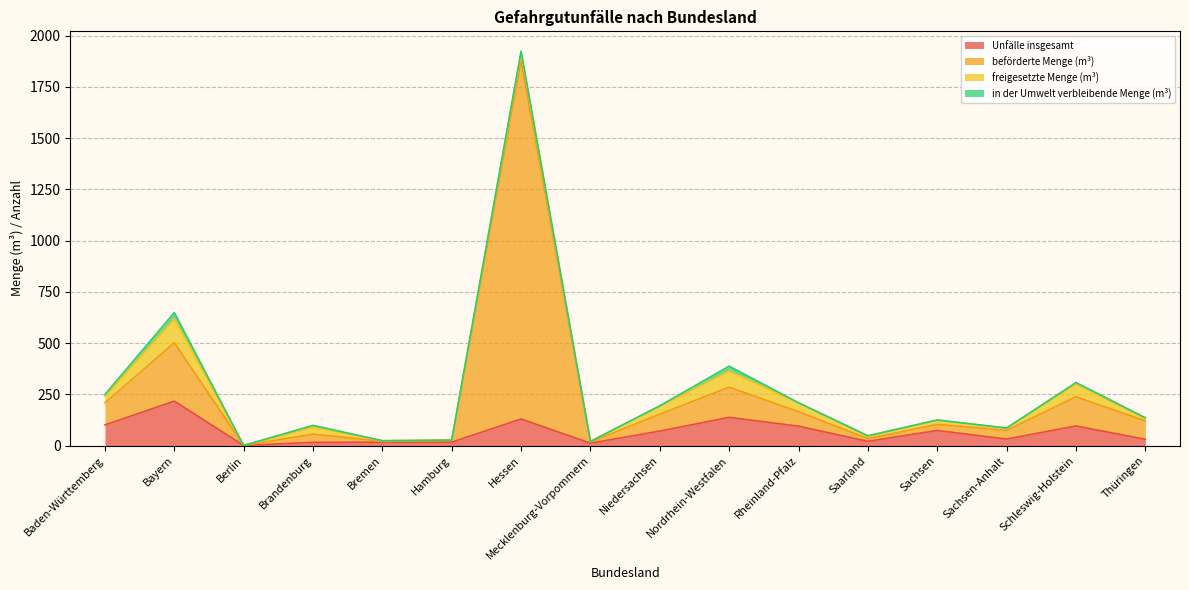

What is the sum of all beförderte Menge (m³) values?

3885.2